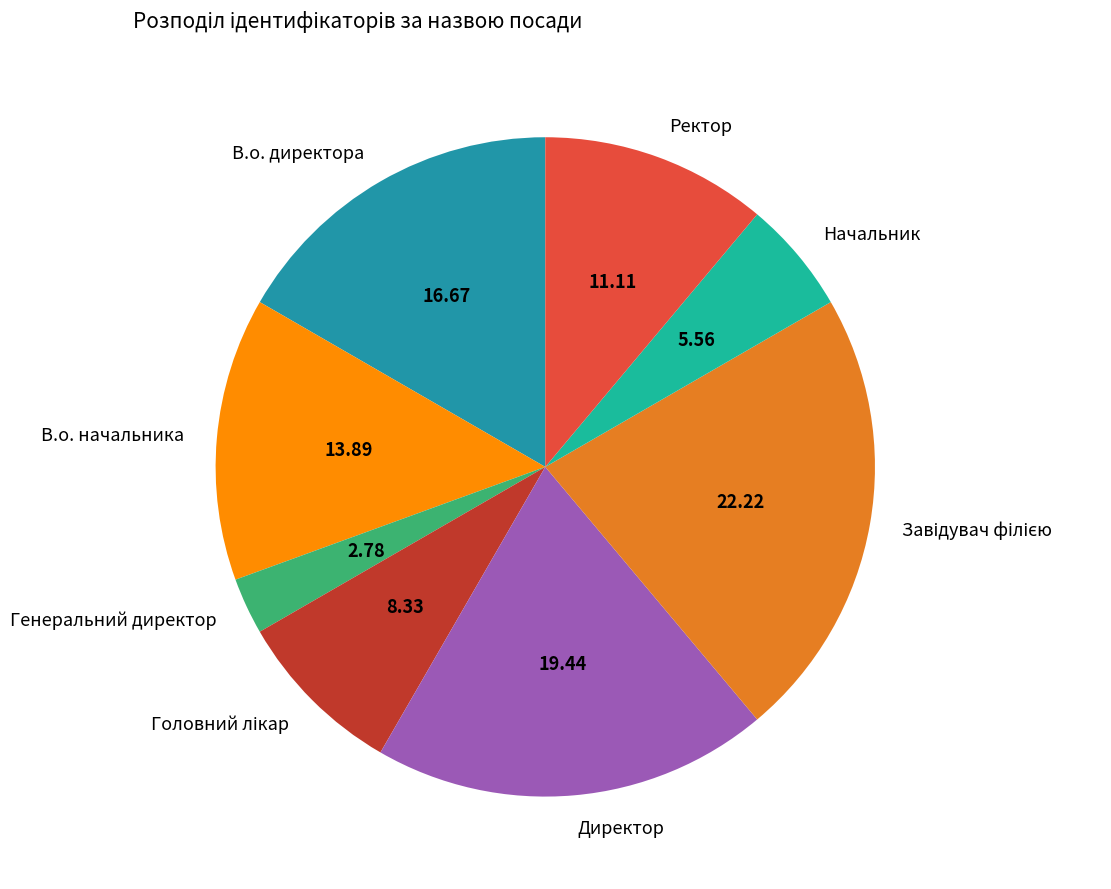

Does В.о. начальника represent more than half of the total?

No